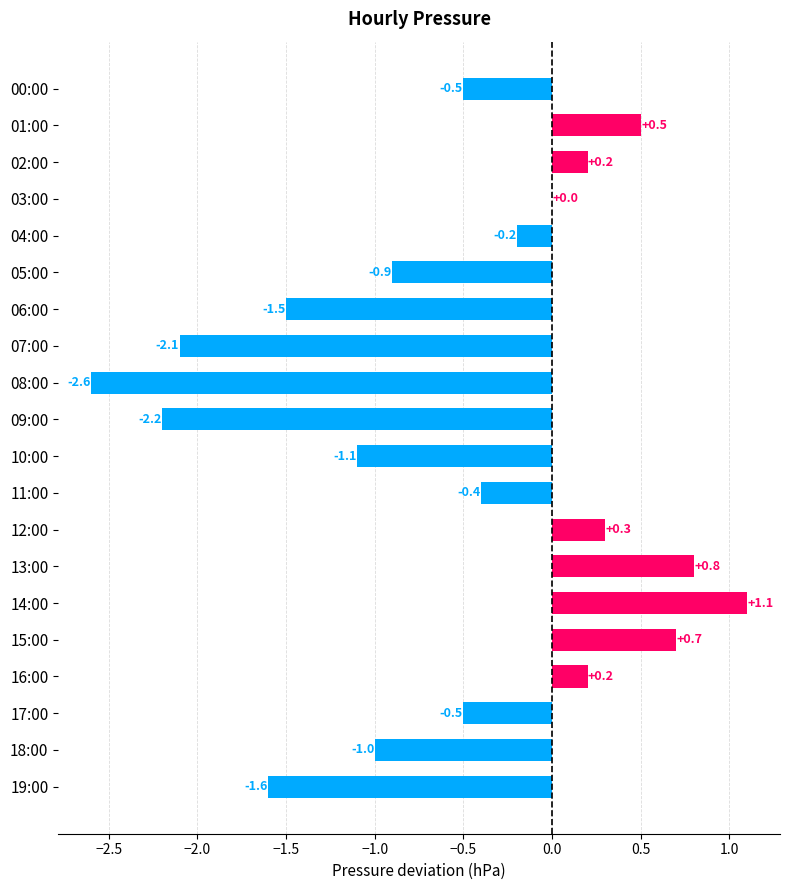

At which category does the chart reach its peak across all series?

14:00